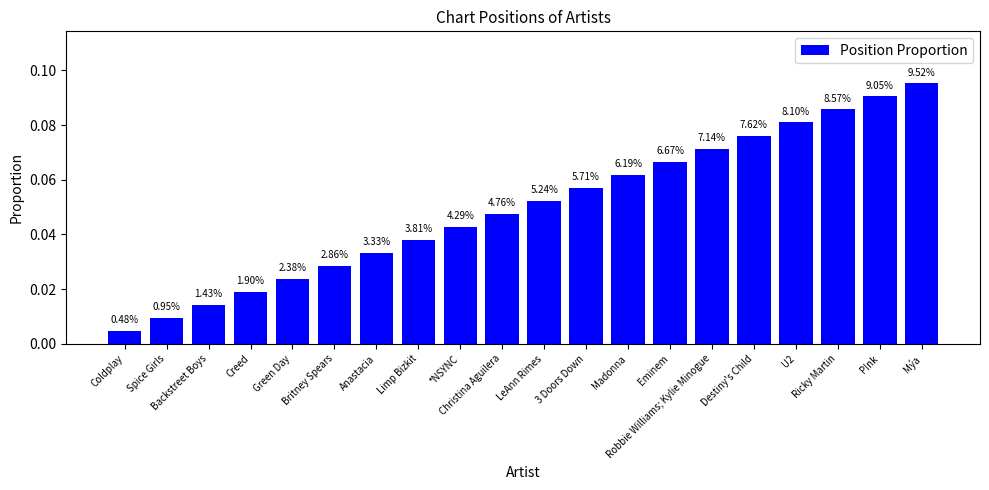

Read the value at Ricky Martin.

0.1